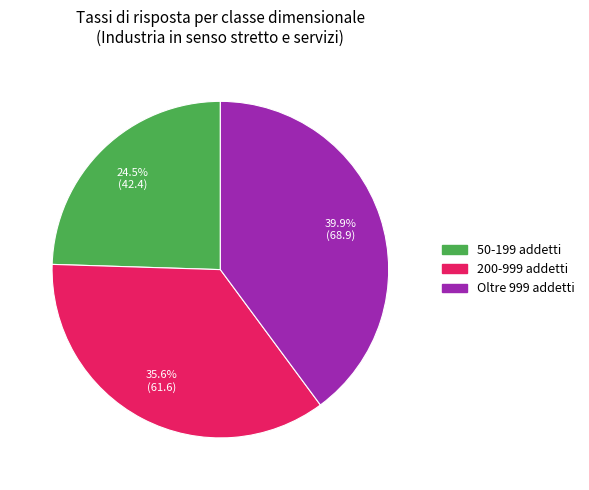

Which category has the smallest portion of the pie?

50-199 addetti